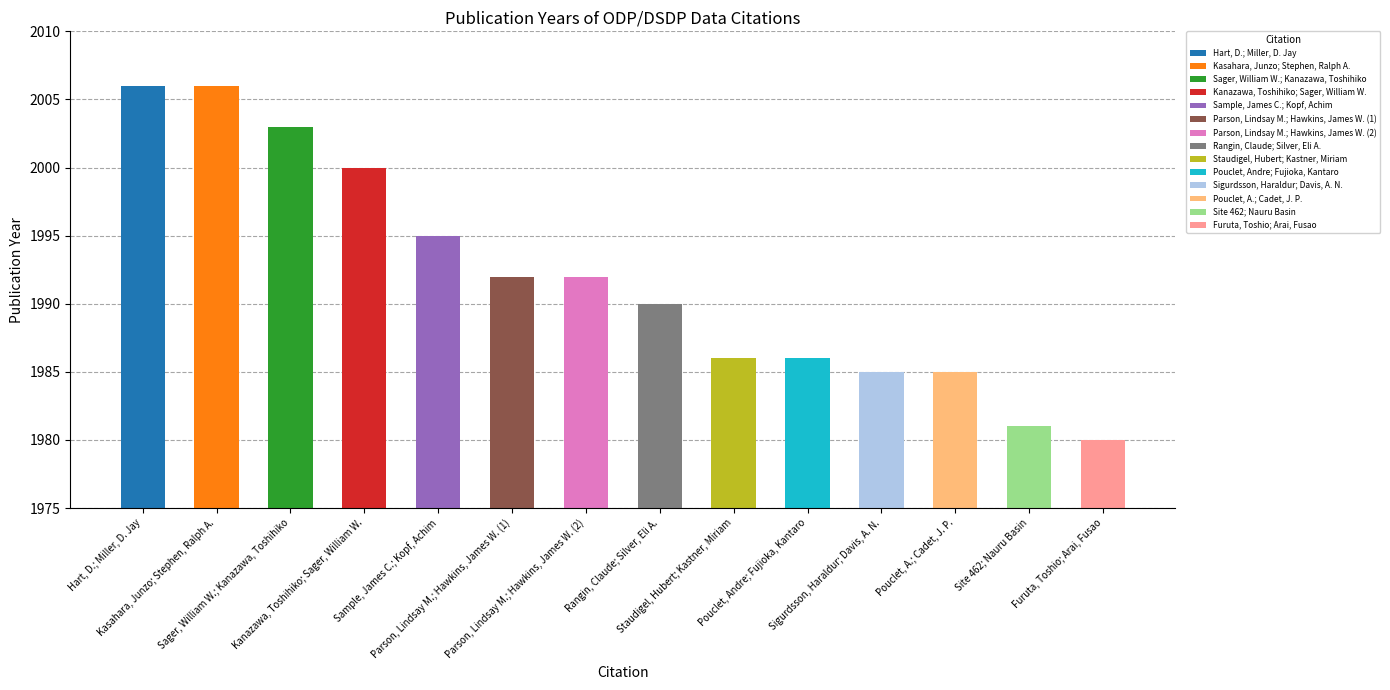

The chart shows a value of 427 at Sager, William W.; Kanazawa, Toshihiko. True or false?

False